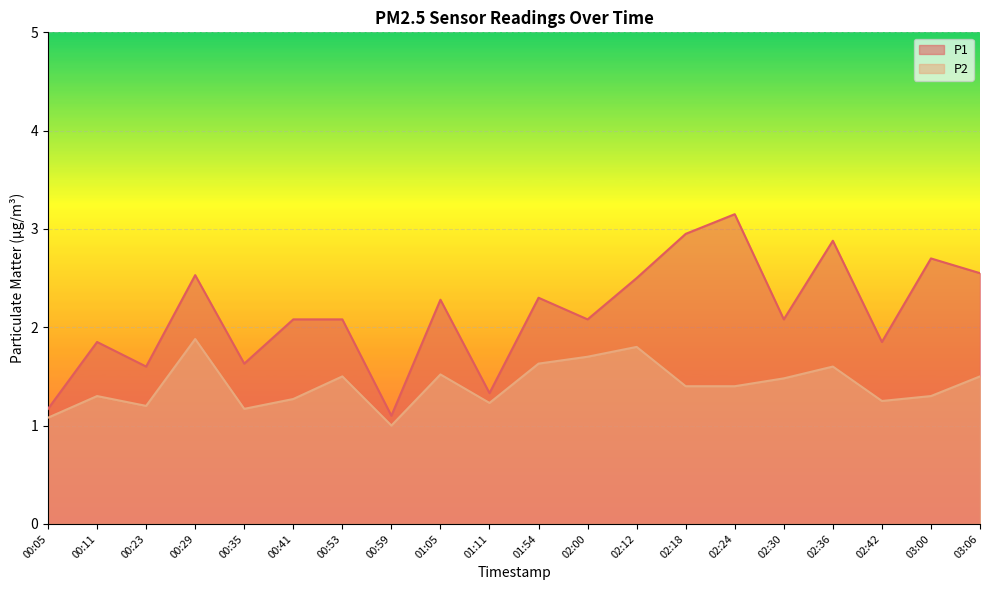

What is the maximum value for P2?

1.9